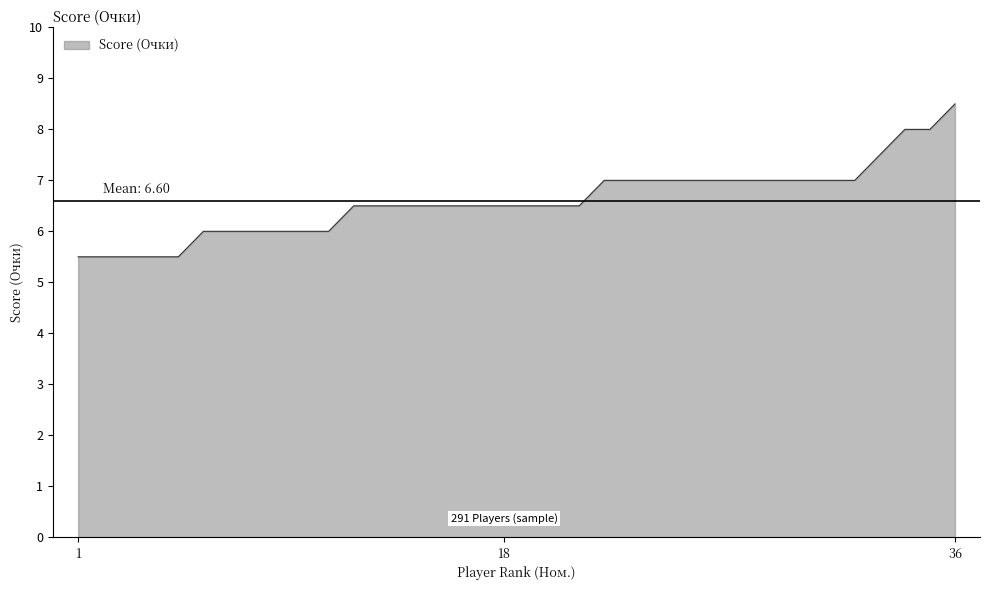

What is the difference between the maximum and minimum values?

3.0